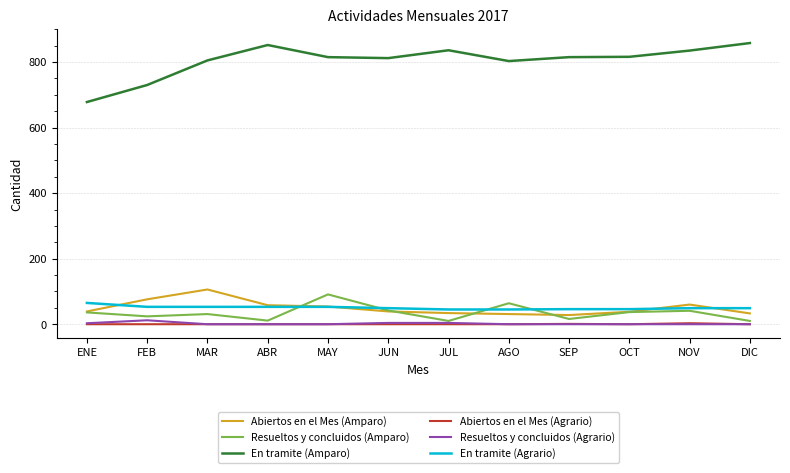

What is the highest value of the En tramite (Agrario) series?

65